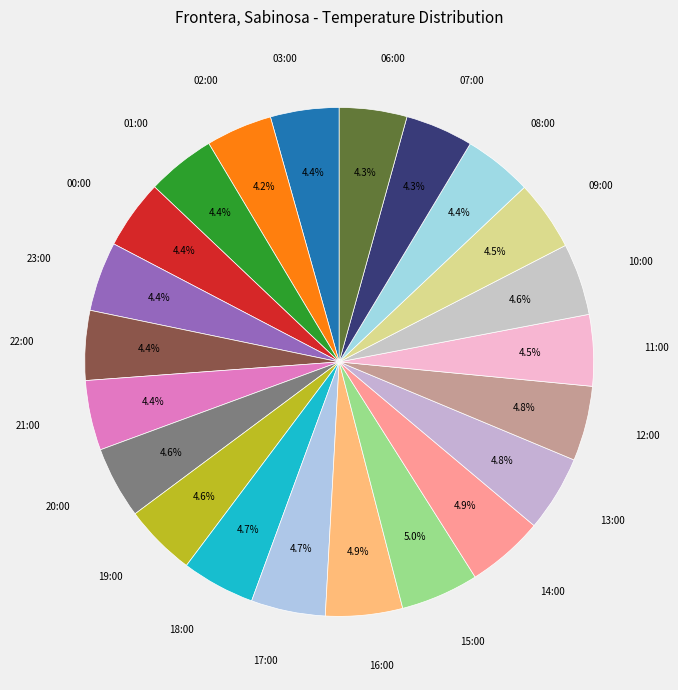

How many slices are in this pie chart?

22